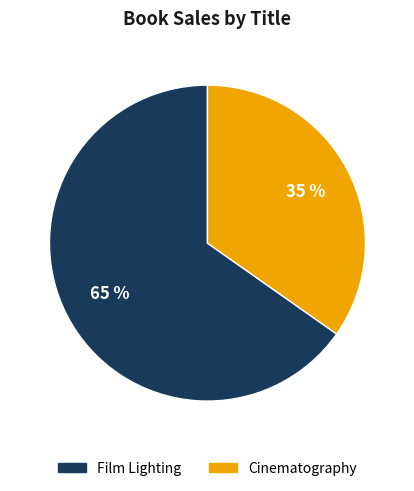

Which slice is the smallest?

Cinematography